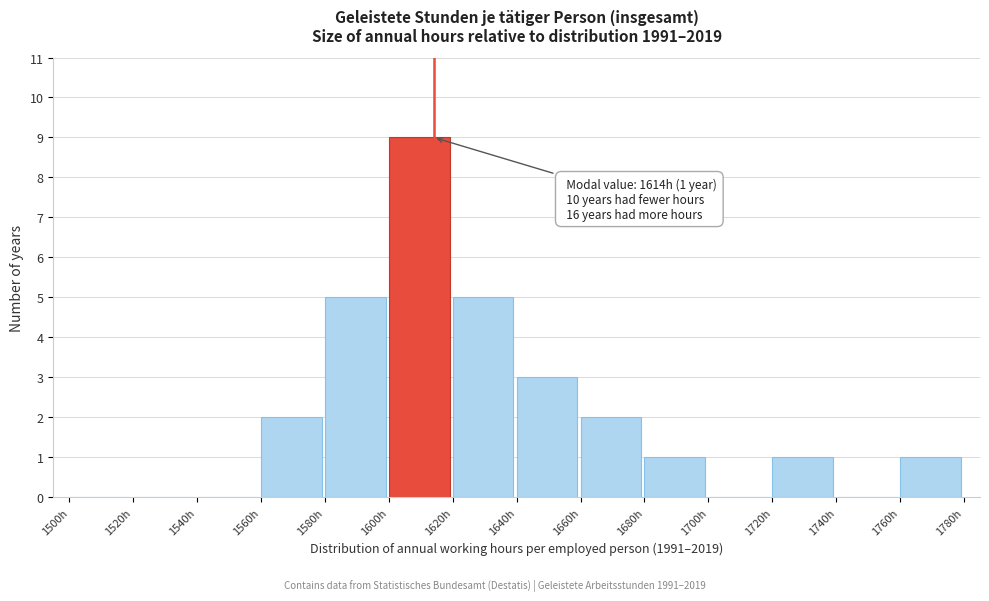

Over which range of the x-axis is the bar tallest?

1600 to 1620